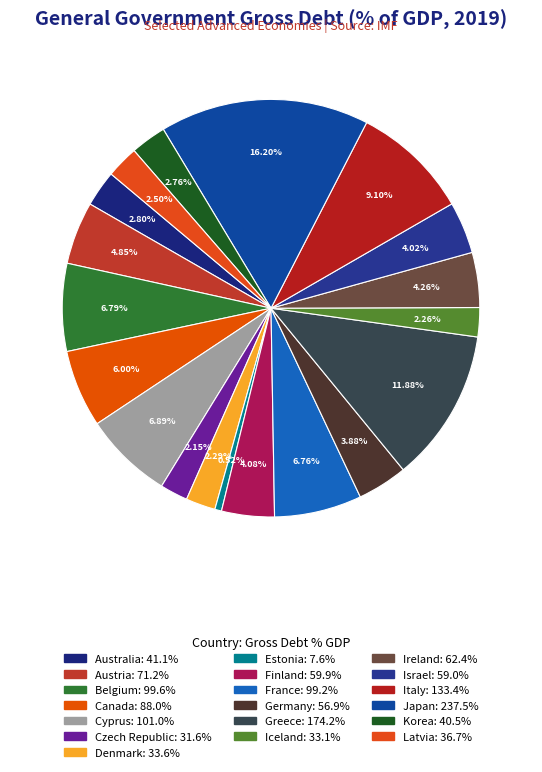

To the nearest percent, what is the combined percentage of Germany and Israel?

8%